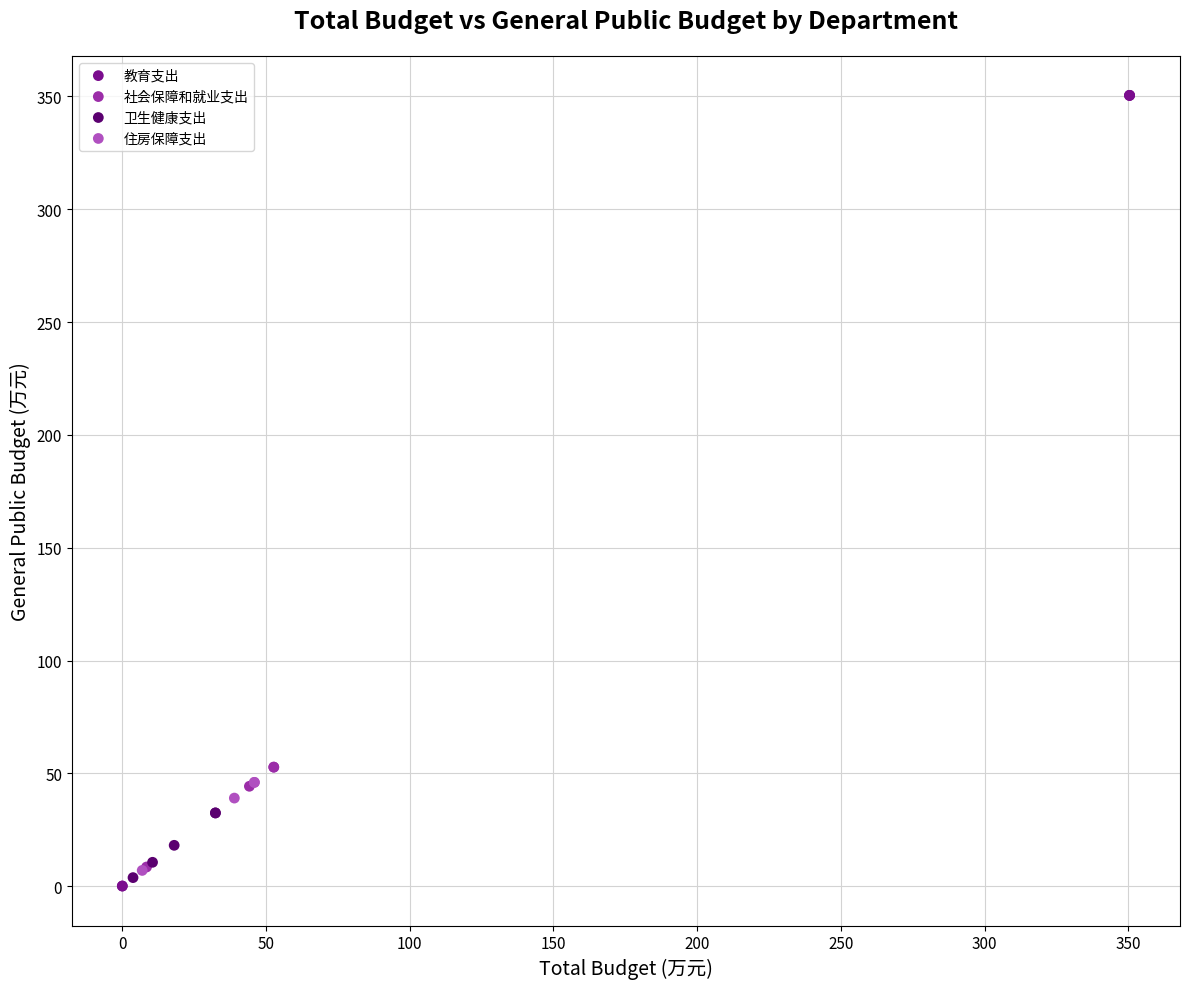

Which series has the widest spread of Y values?

教育支出